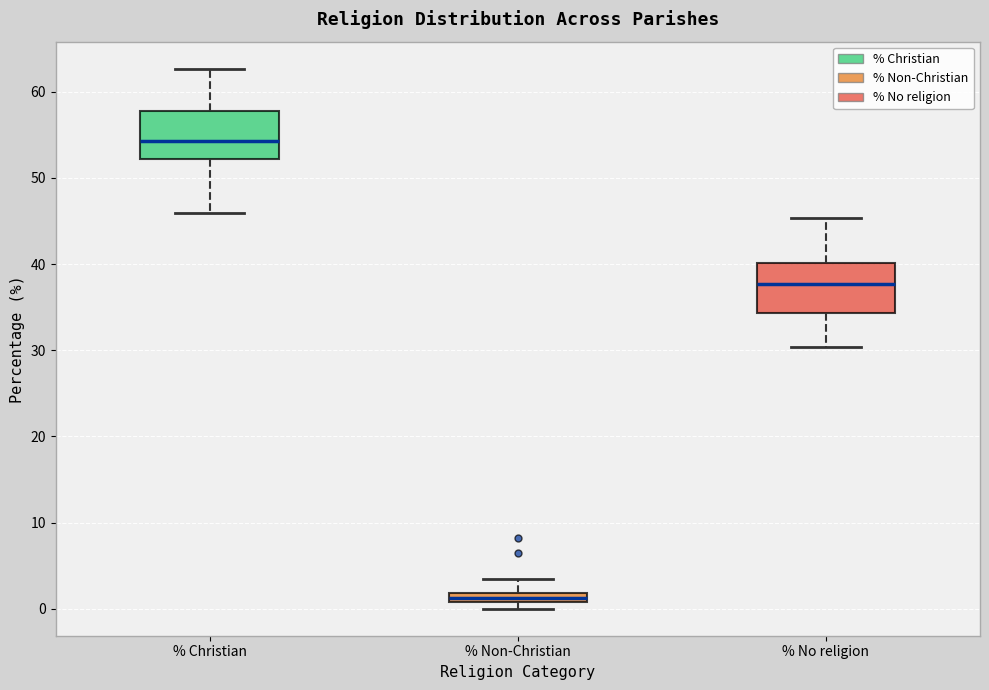

Where is the upper edge of the box for % Non-Christian on the y-axis? The values are not printed on the chart, so give them approximately, as read against the axis.

2